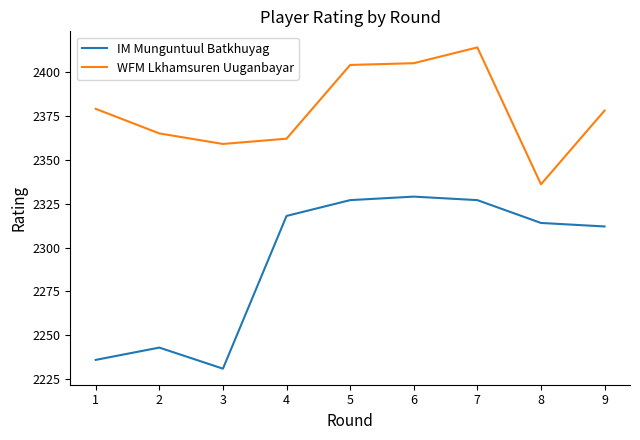

What is the difference between the second highest and second lowest values in the IM Munguntuul Batkhuyag series?

91